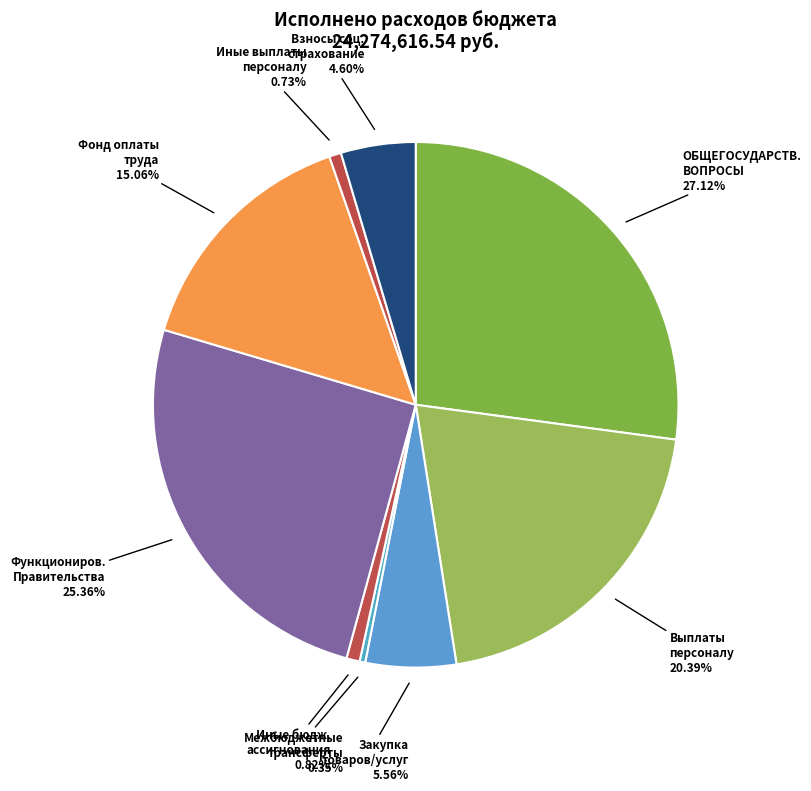

Does any single category account for the majority?

No